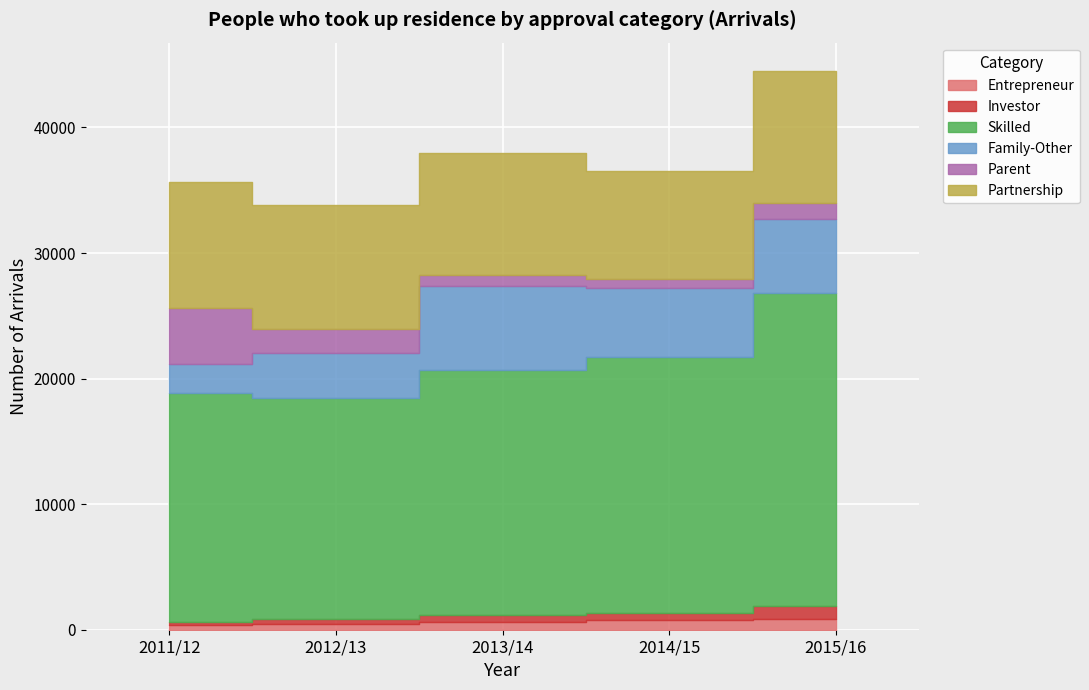

Which series changed the most between 2012/13 and 2015/16?

Skilled